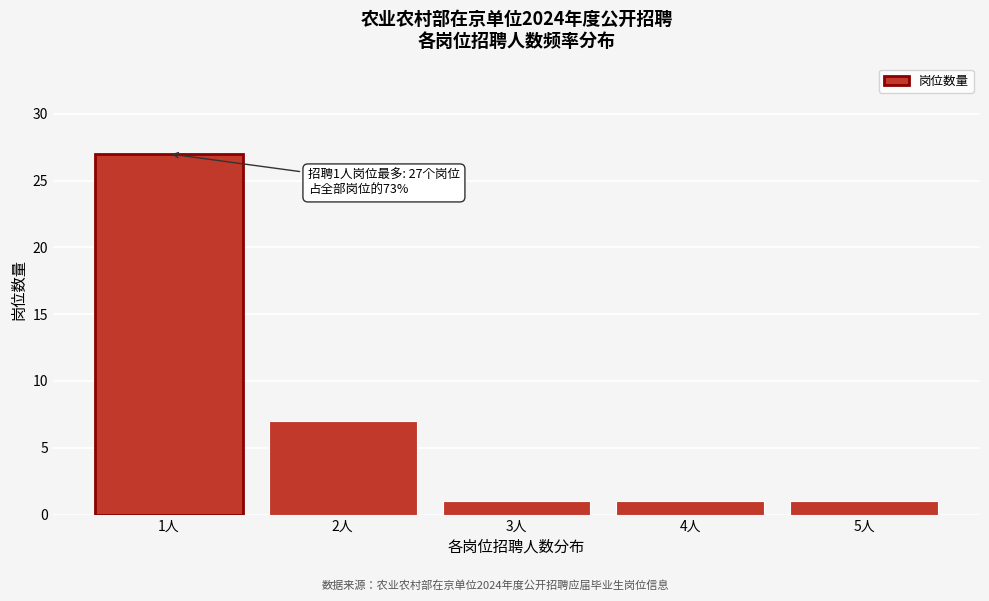

Reading left to right, what are all the values shown in this chart?

27	7	1	1	1